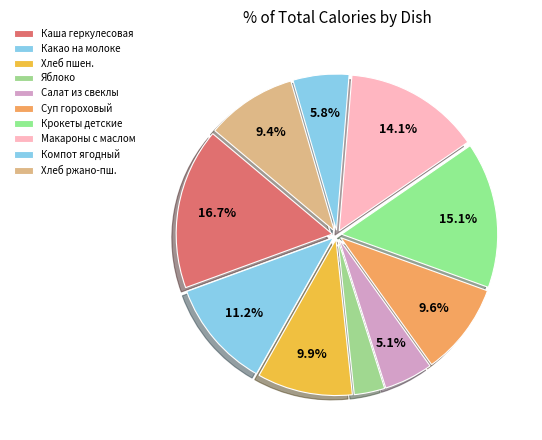

Is there any slice that represents more than half of the pie?

No